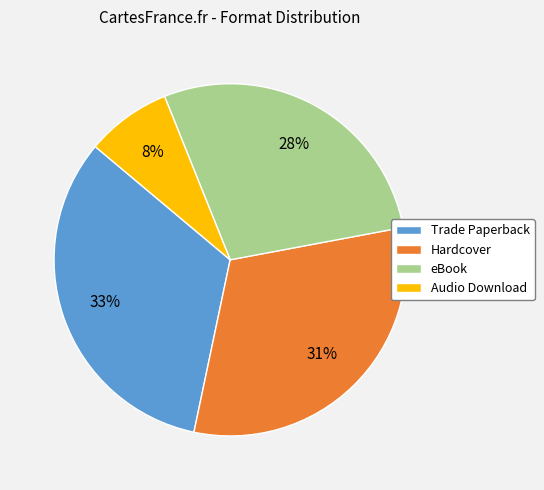

Does any single category account for the majority?

No